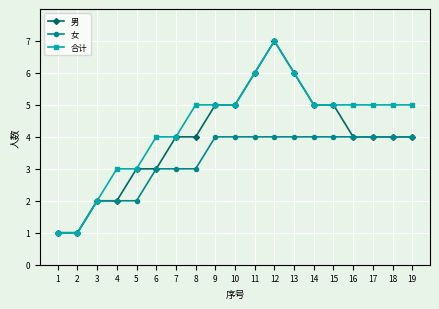

What is the value of the 女 point at the 14th from the left?

4